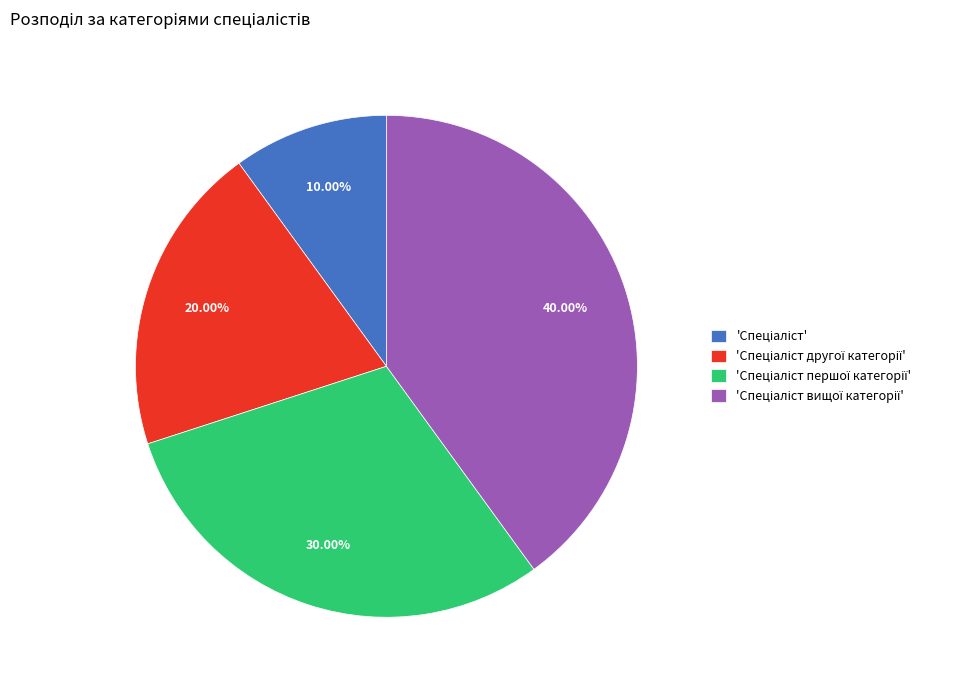

Is there a majority slice in this chart?

No